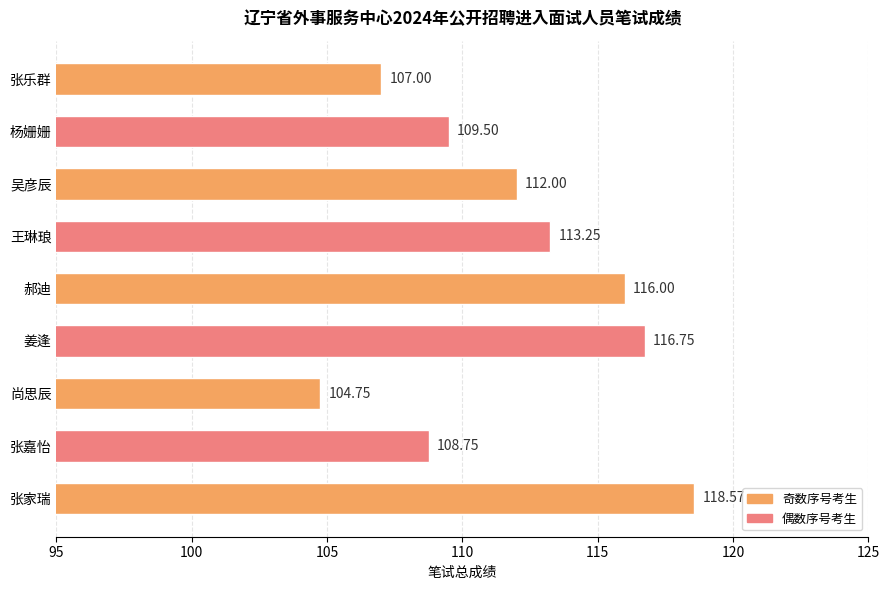

Where is the data nearest to the value 111?

吴彦辰